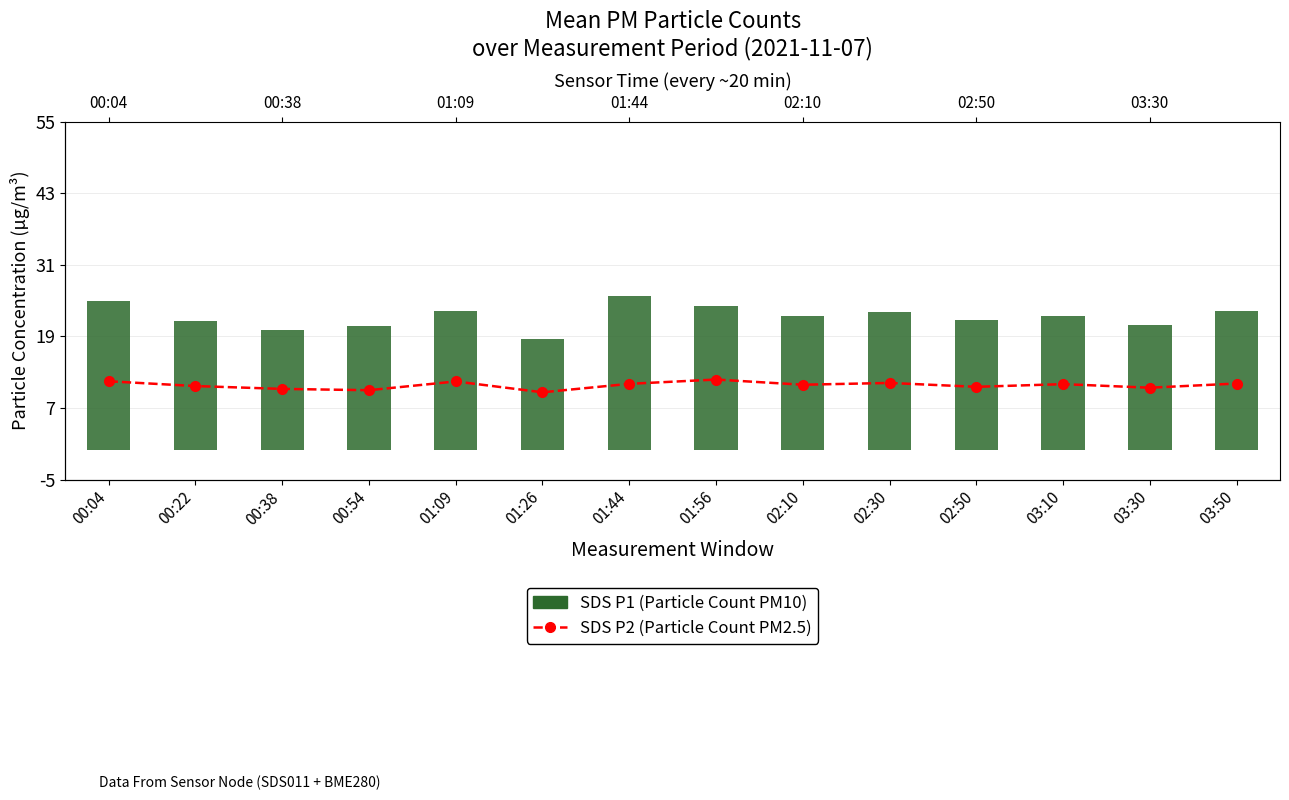

What are all the series names shown in the legend?

SDS P2 (Particle Count PM2.5), SDS P1 (Particle Count PM10)